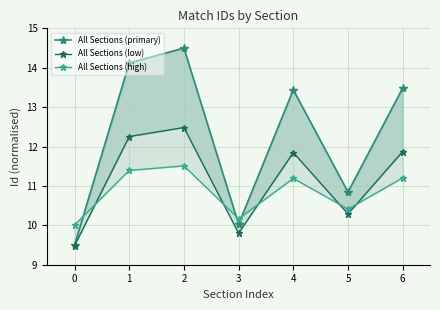

Rank the categories by All Sections (high) value from lowest to highest.

0, 3, 5, 4, 6, 1, 2